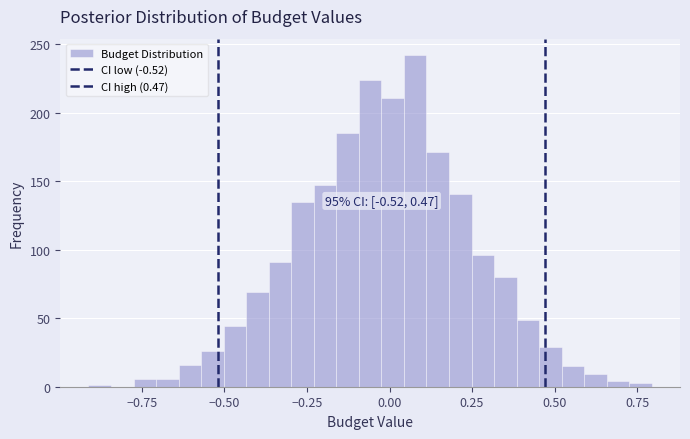

Read against the x-axis, roughly where is the centre of the tallest bar?

0.10